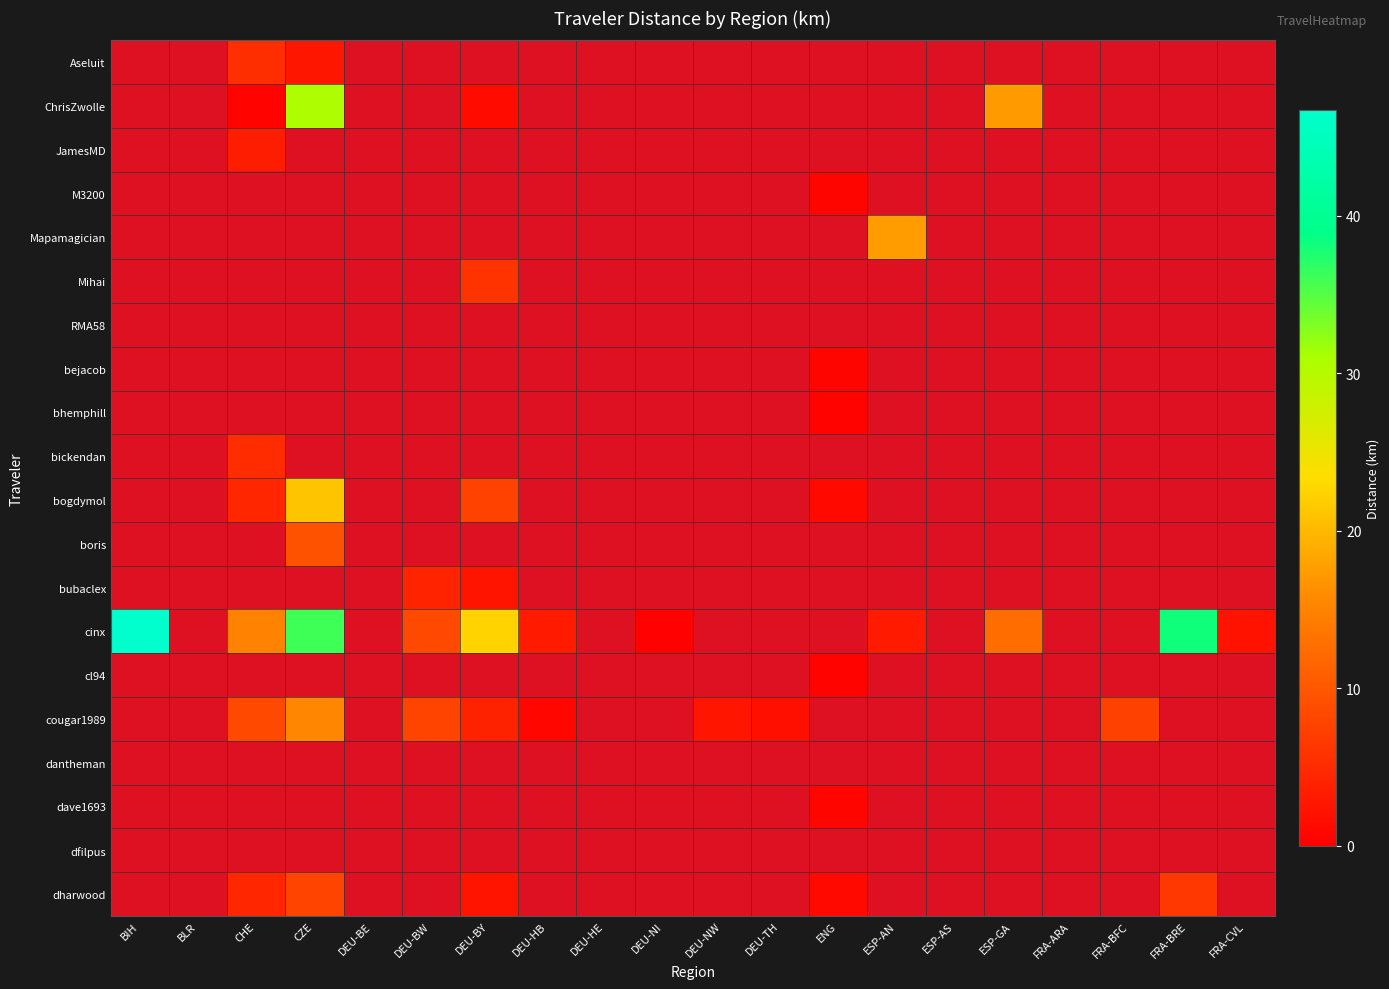

Between FRA-BFC and DEU-BE, which is larger?

DEU-BE